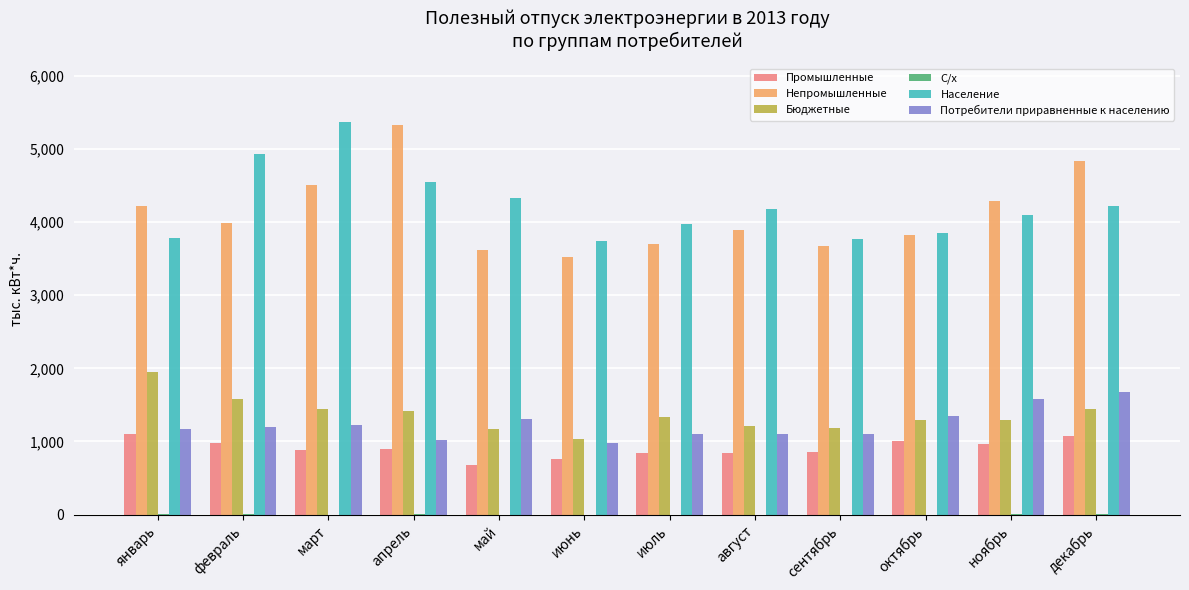

Between февраль and август, which series saw the biggest shift?

Население